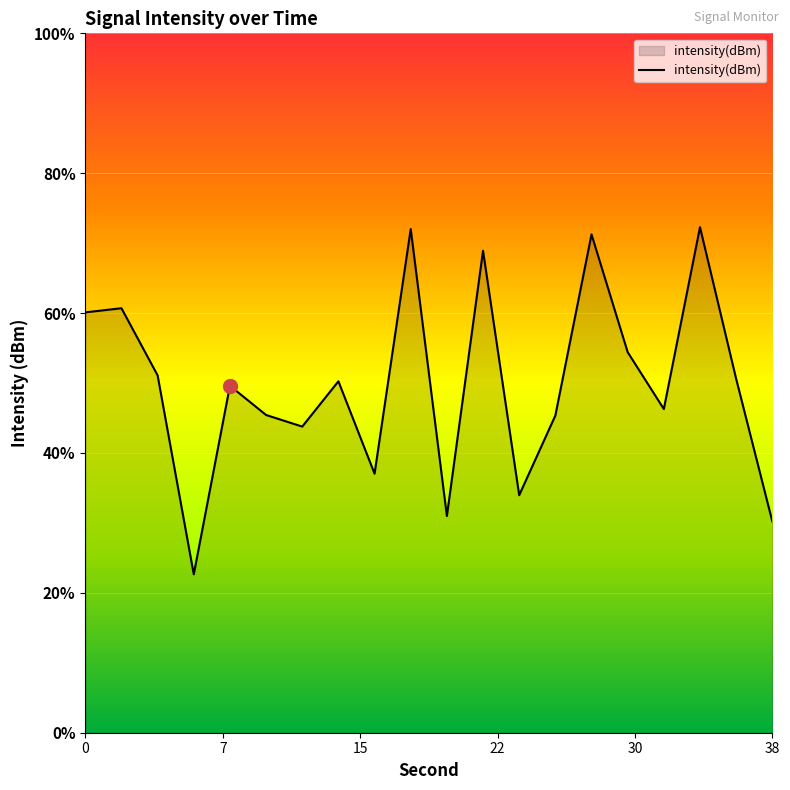

Reading right to left, list all the values displayed in this chart.

-141.4	-132.2	-122.5	-134.2	-130.5	-122.9	-134.6	-139.7	-124.0	-141.1	-122.6	-138.3	-132.4	-135.3	-134.6	-132.7	-144.8	-132.0	-127.7	-128.0